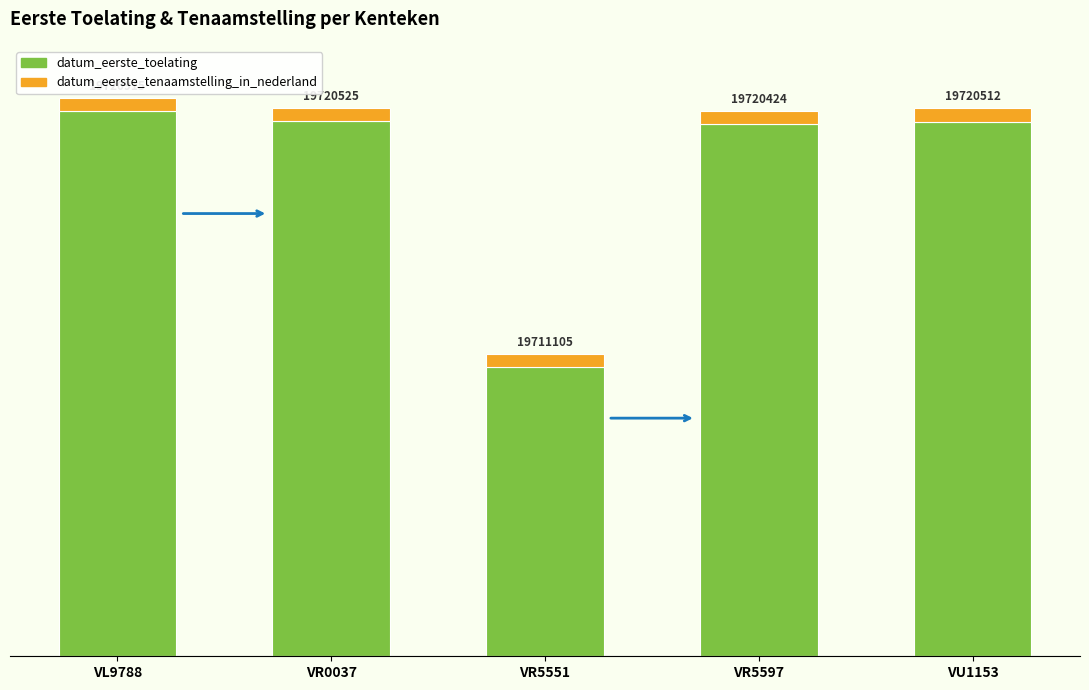

The value of datum_eerste_toelating at VR5551 is 11105. True or false?

True